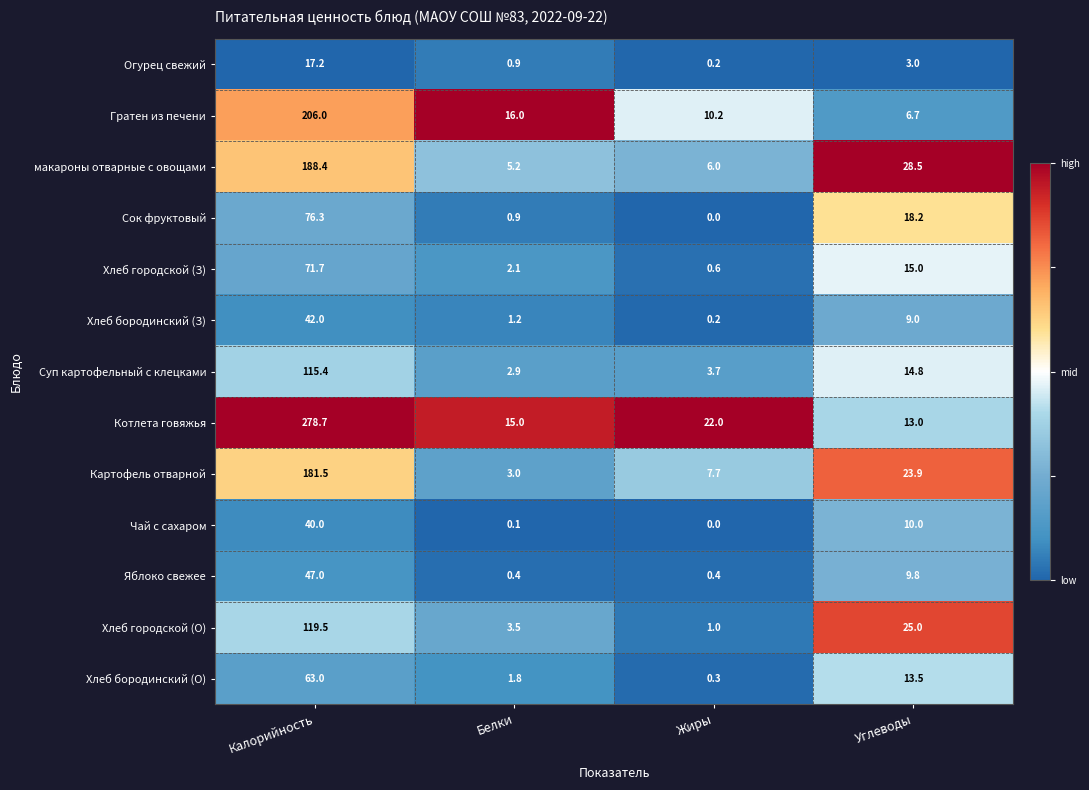

Which series has the largest range (max minus min)?

Котлета говяжья